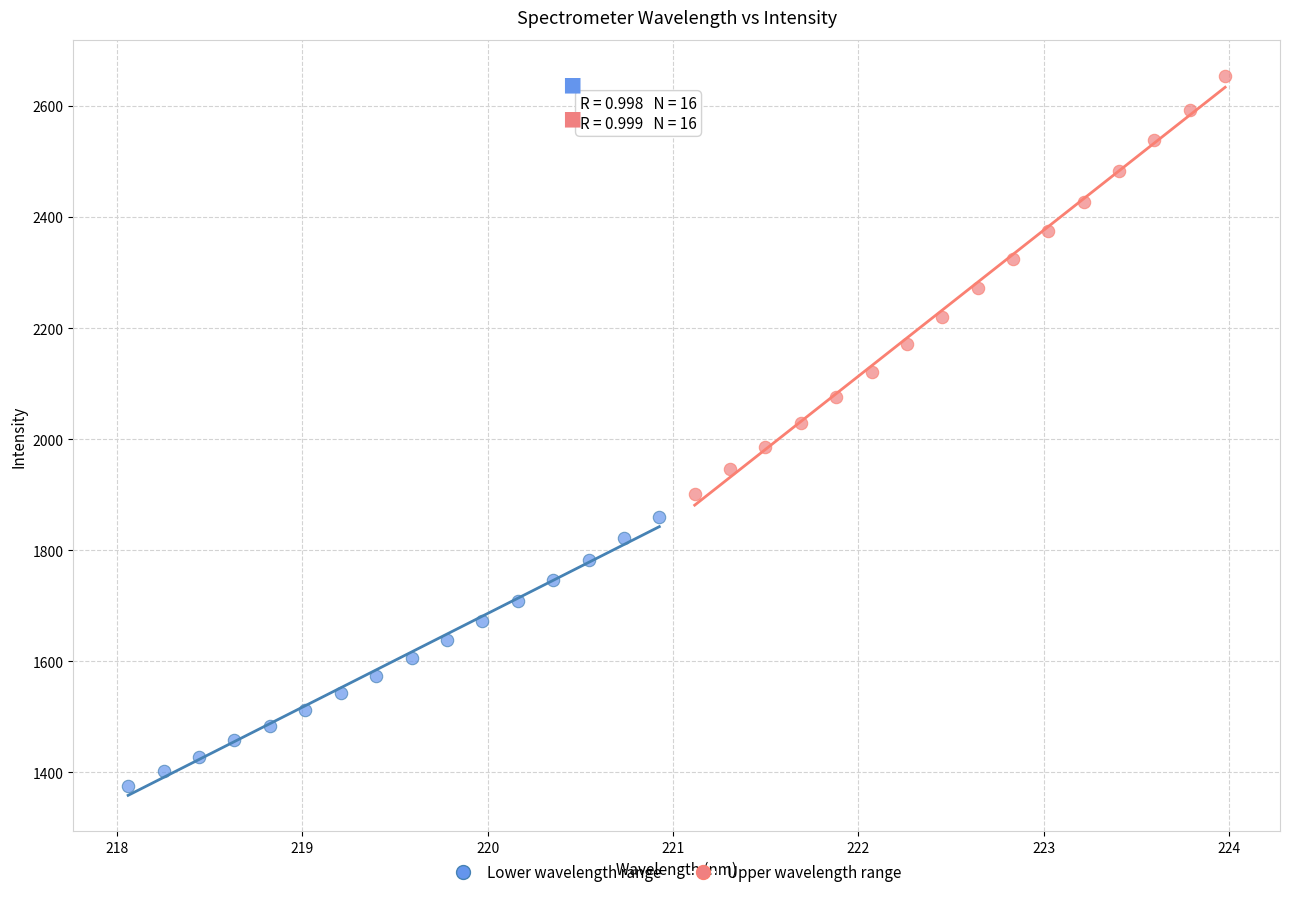

Which series has the largest Y range (max minus min)?

Upper wavelength range